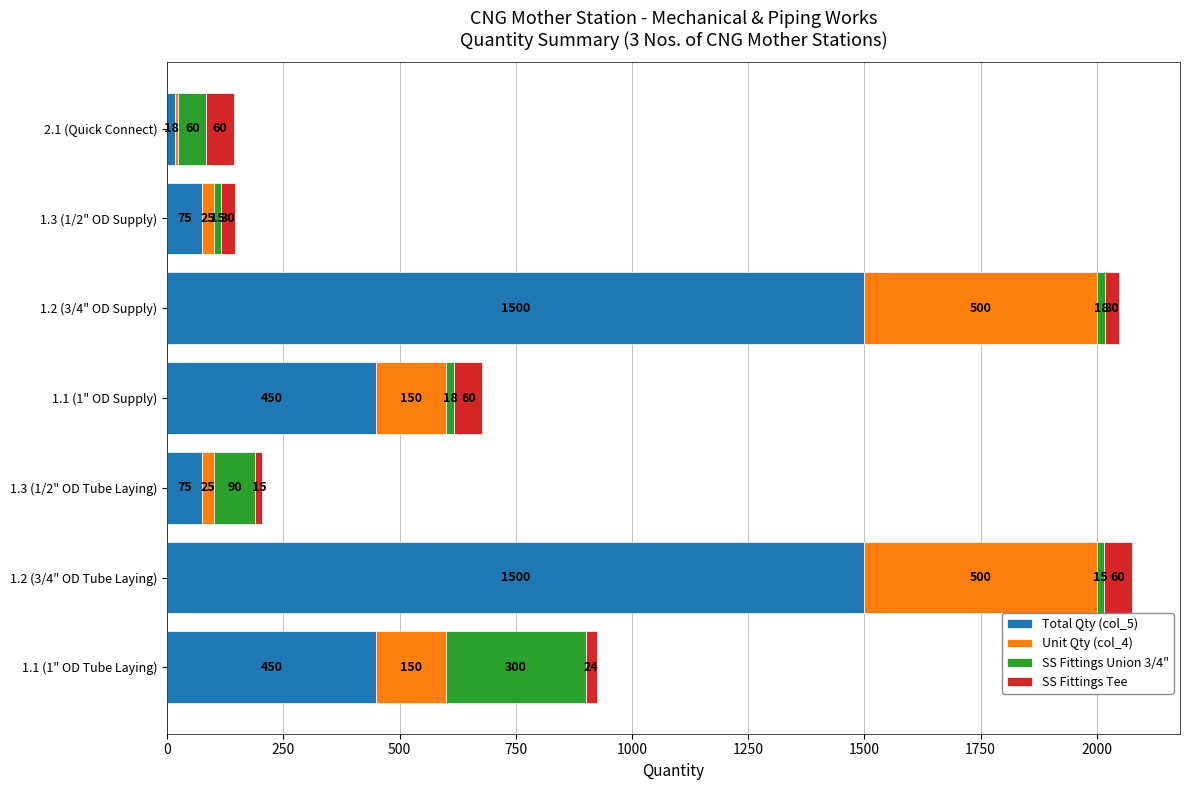

What is the total value across all series at 1.2 (3/4" OD Supply)?

2048